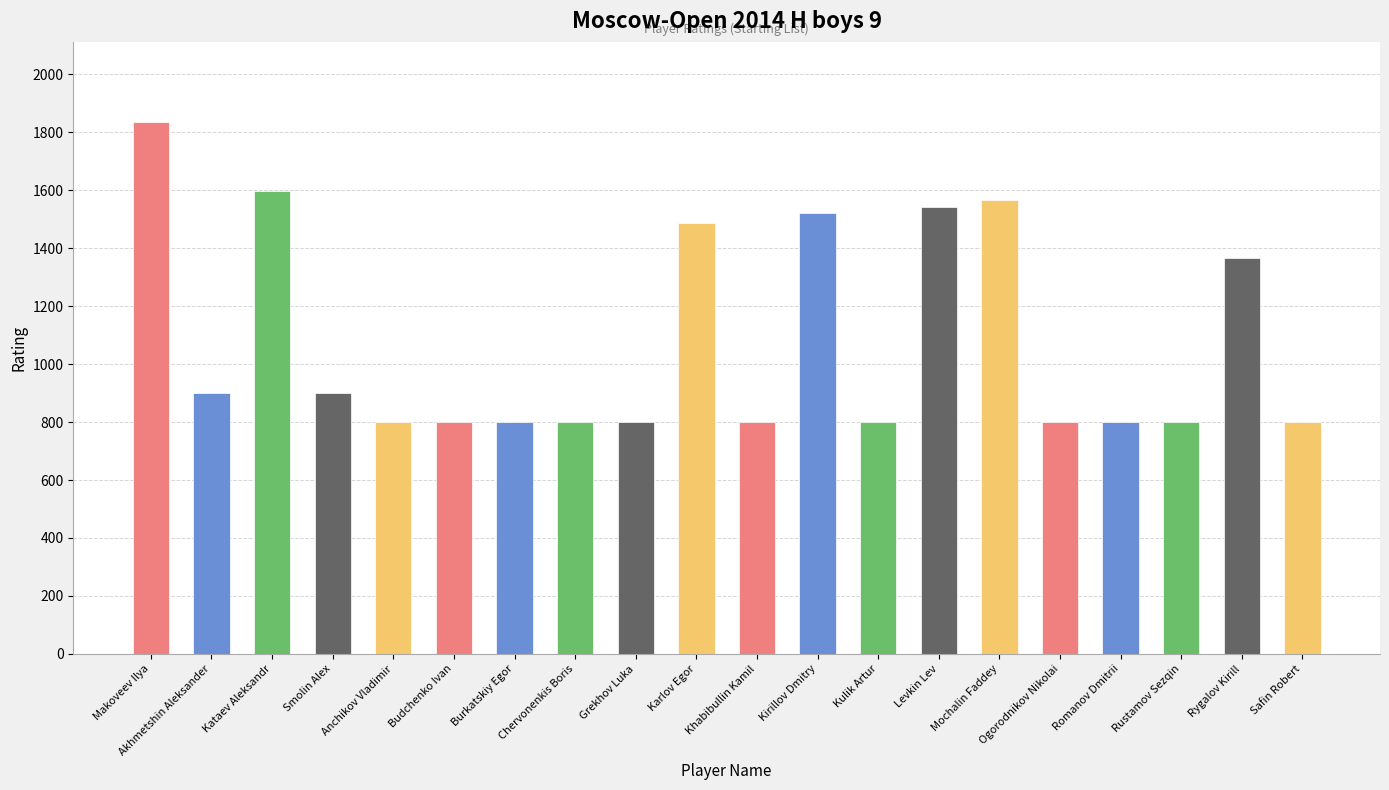

Approximately how many times larger is the value at Anchikov Vladimir compared to Safin Robert?

1.0